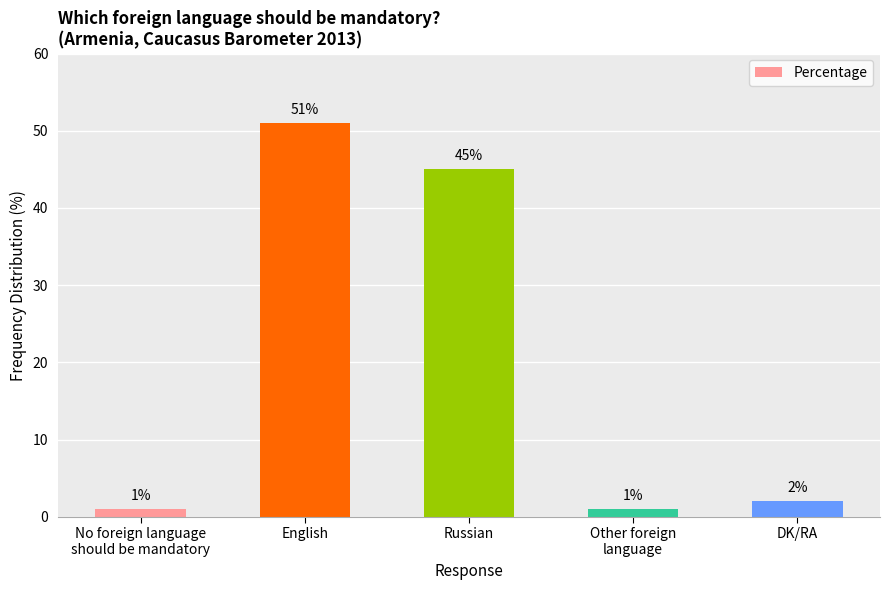

Reading left to right, what are all the values shown in this chart?

1	51	45	1	2